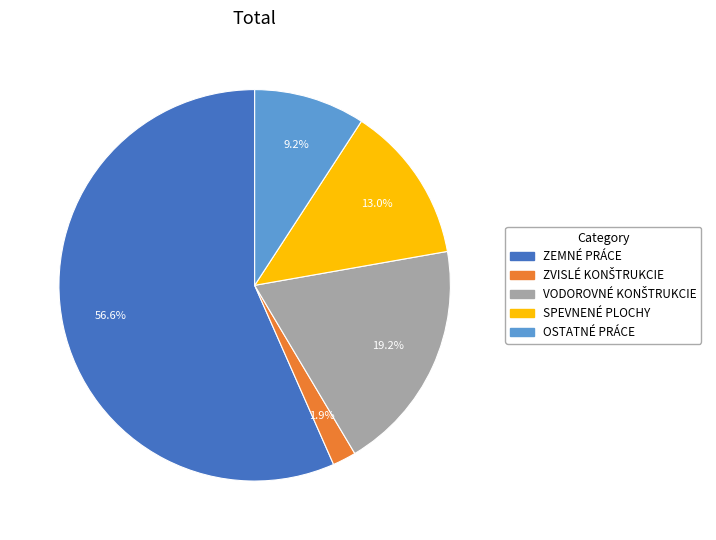

What percentage is NOT represented by SPEVNENÉ PLOCHY?

87.0%